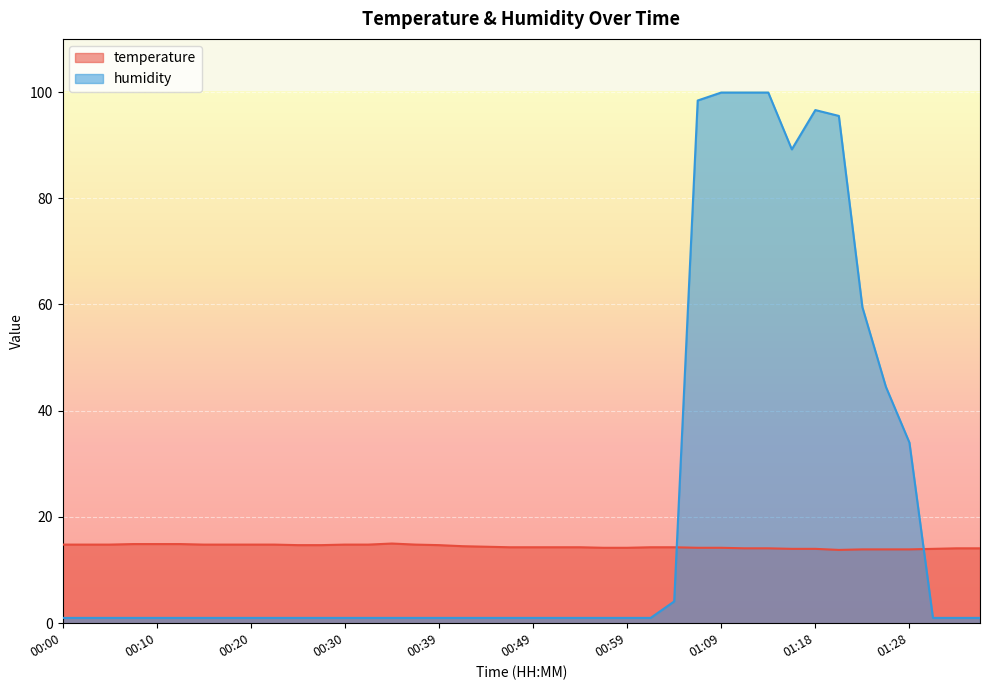

At which category is the sum across all series the highest?

01:09